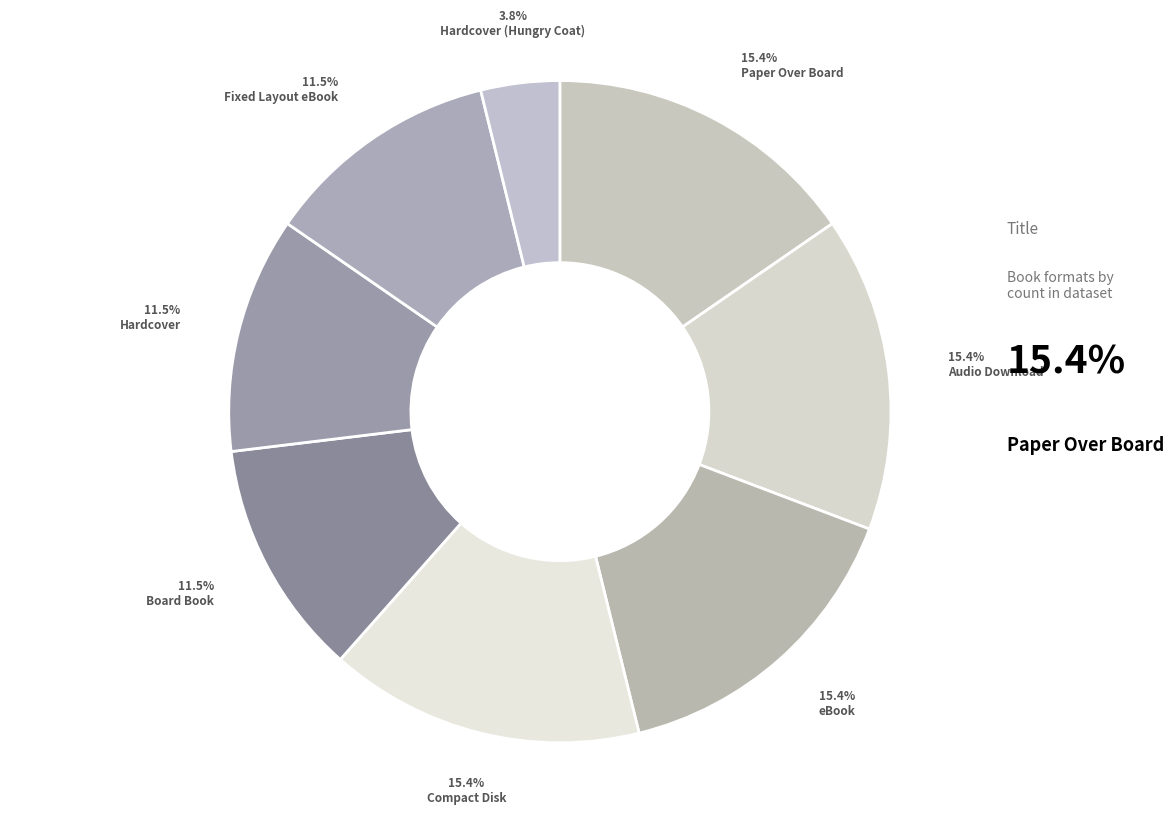

What is the smallest slice in the pie chart?

Hardcover (Hungry Coat)